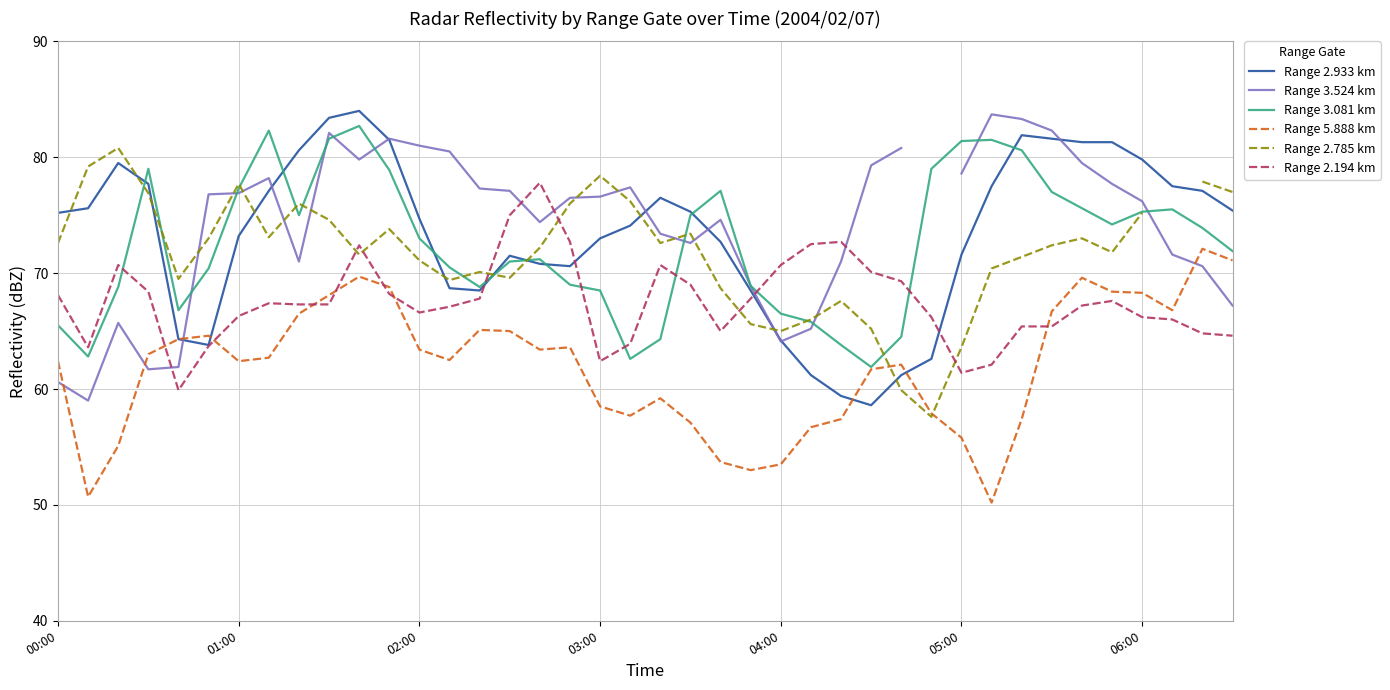

Read the Range 3.081 km value at 06:00.

75.3